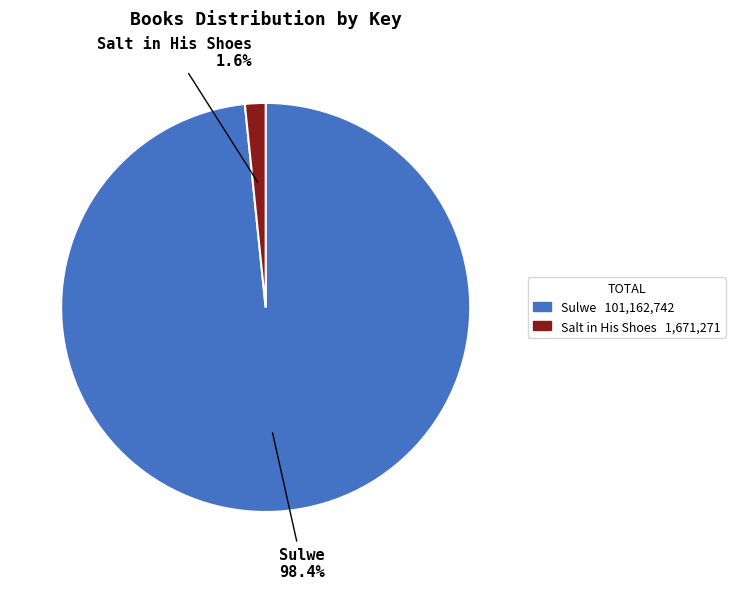

Count the number of slices in the pie.

2